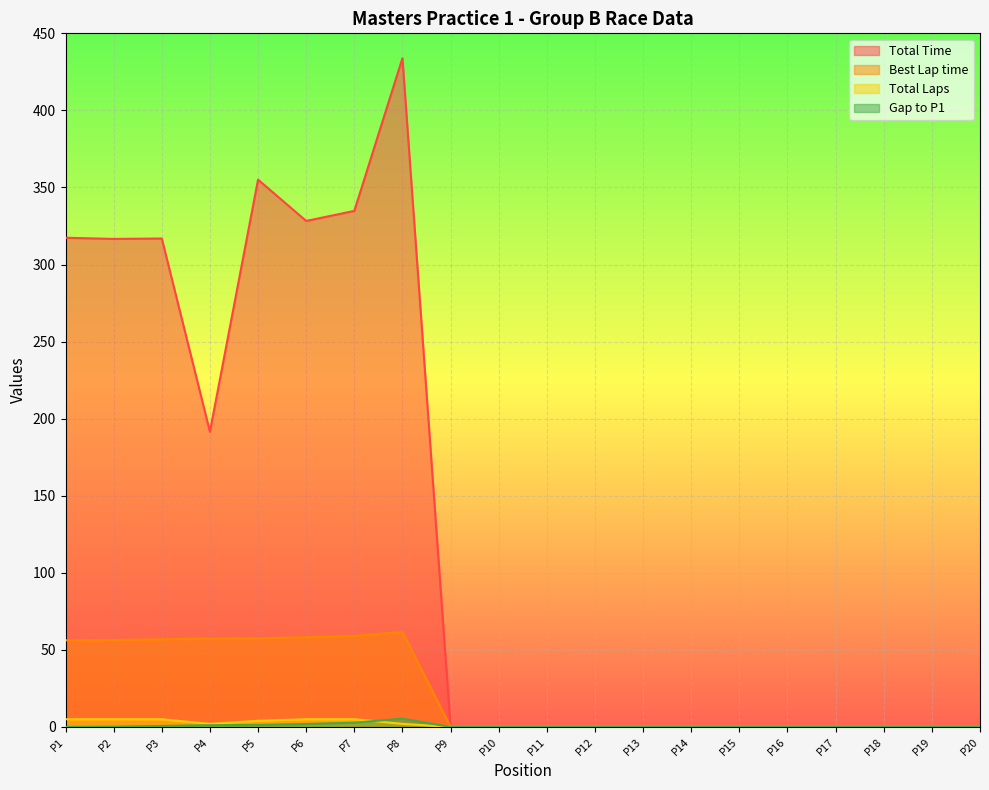

Which series has the widest spread of values?

Total Time